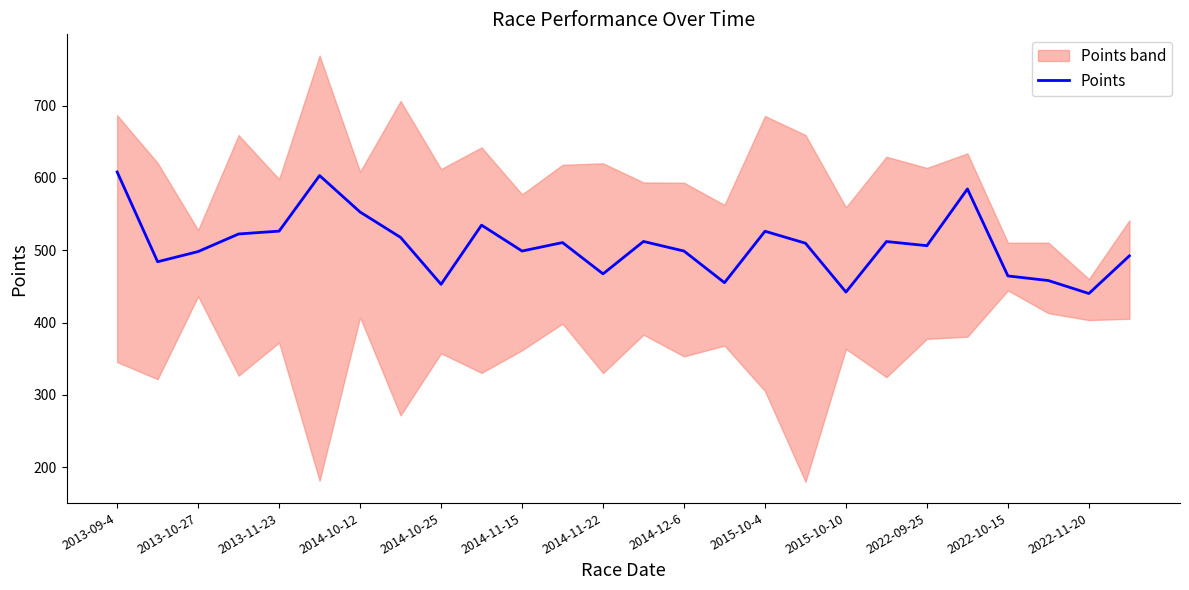

What is the sum of all values?

13178.5